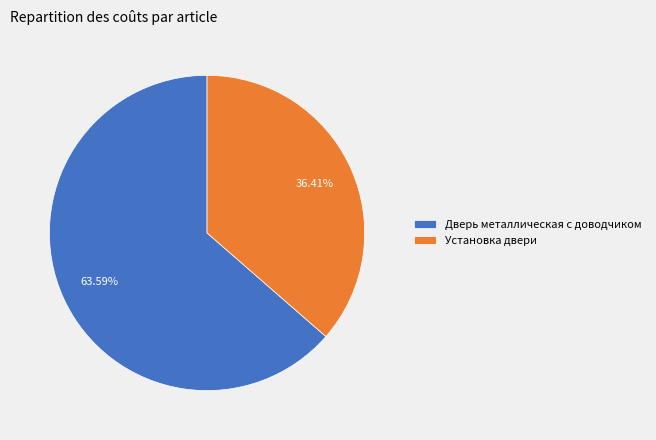

What is the largest slice in the pie chart?

Дверь металлическая с доводчиком